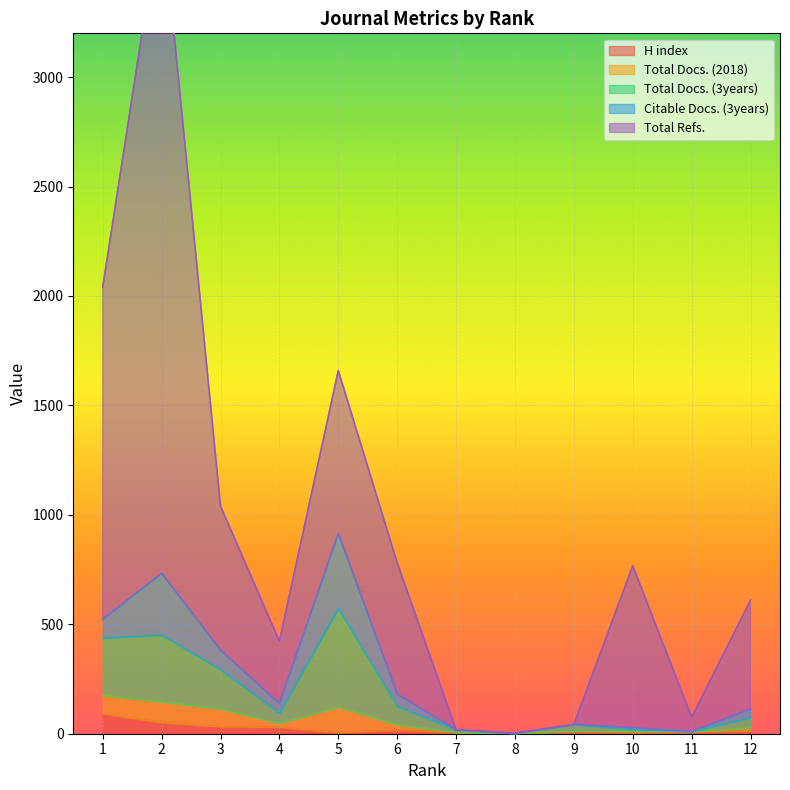

What value does the H index series have at 1, to the nearest 5?

90